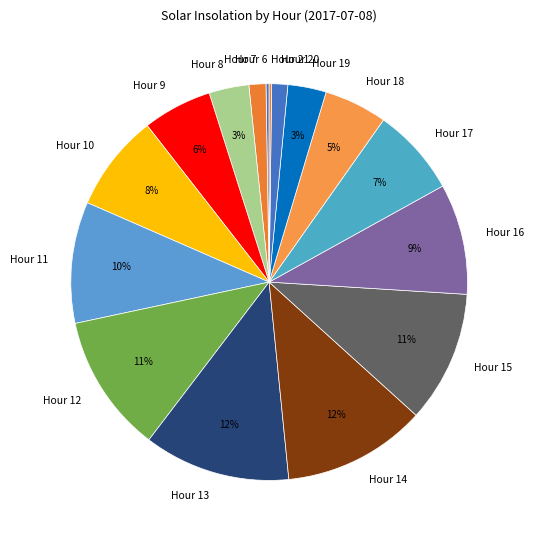

Is the sum of Hour 15 and Hour 9 greater than half?

No